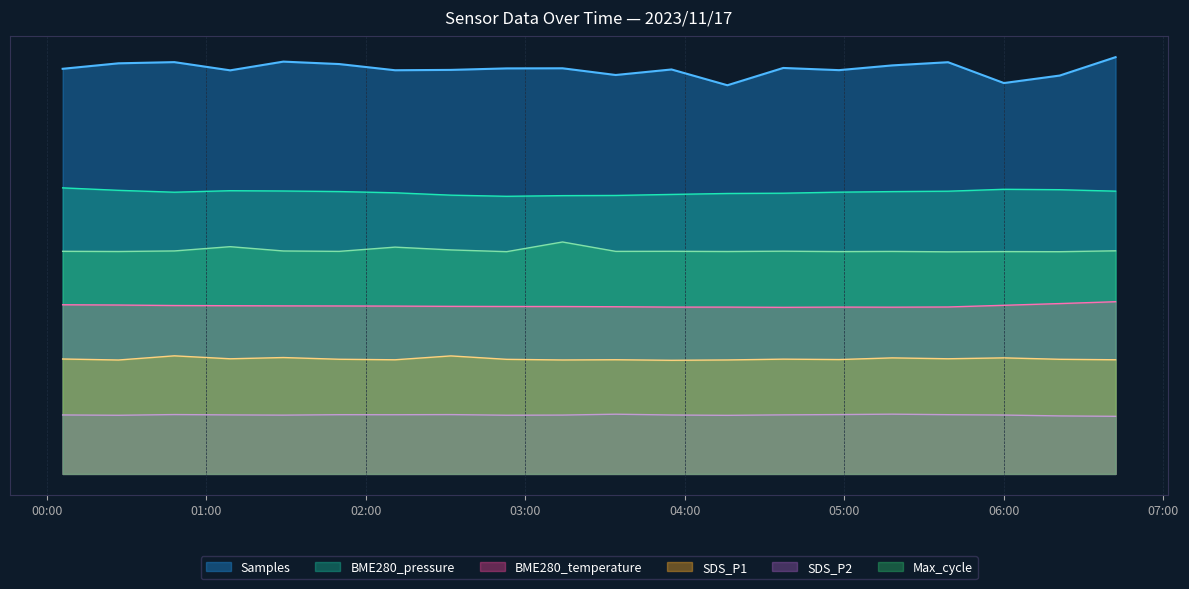

The SDS_P2 series shows 4600873.3 at 2023/11/17 00:27. True or false?

False